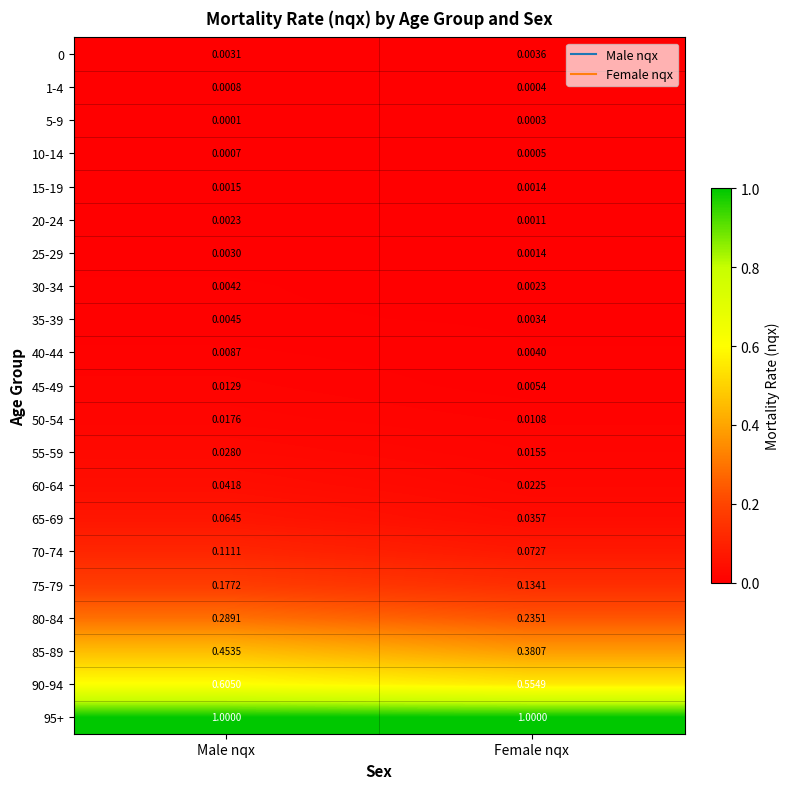

Rank the categories by 35-39 value from highest to lowest.

Male nqx, Female nqx